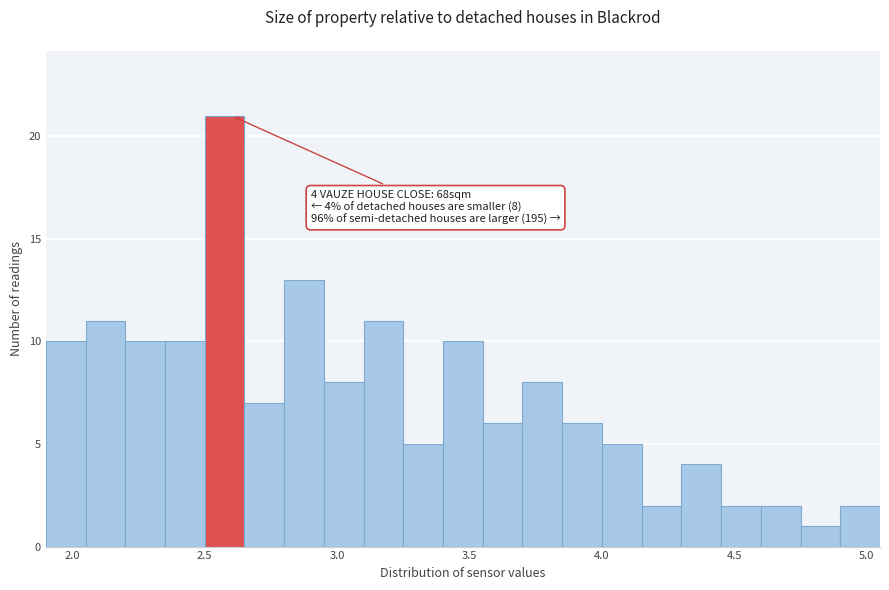

Around what value on the x-axis is the tallest bar? Give the approximate position of its centre, as read against the axis.

2.60